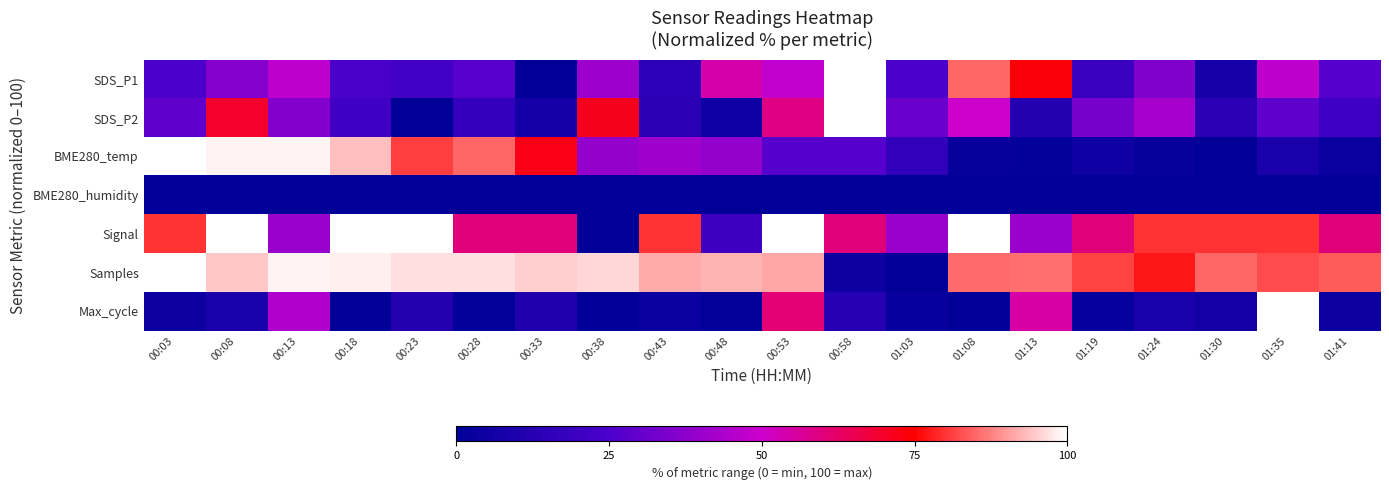

At how many categories does at least one series exceed 8?

20